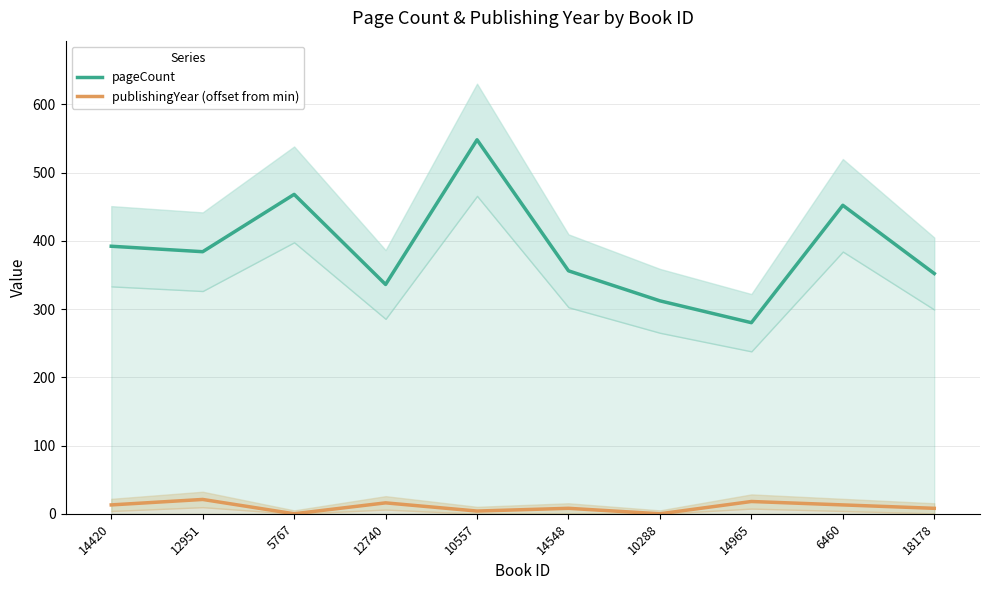

What is the difference between the publishingYear (offset from min) values at 10557 and 14420?

9